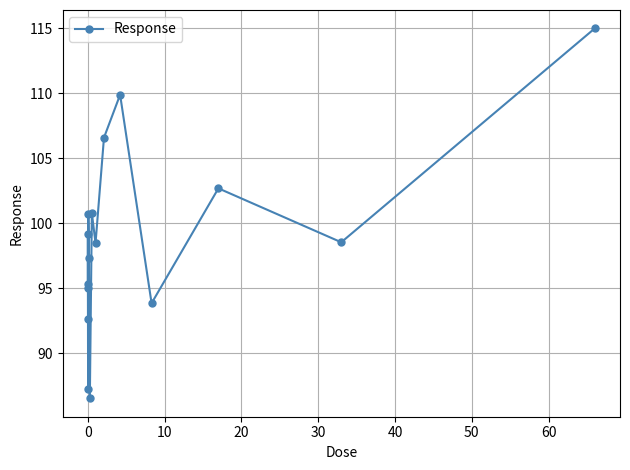

What is the maximum value shown in the chart?

115.0